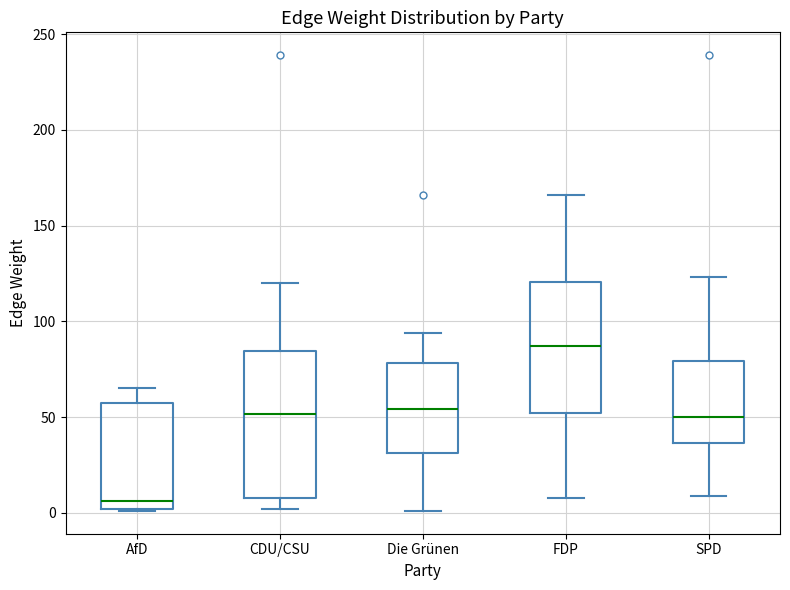

Reading left to right, transcribe this box plot: for each box, give where its median line is, the range the box spans, and where its two whiskers end, as read against the y-axis. The values are not printed on the chart, so give them approximately, as read against the axis.

AfD: median 5, box 0 to 60, whiskers 0 to 65
CDU/CSU: median 50, box 10 to 85, whiskers 0 to 120
Die Grünen: median 55, box 30 to 80, whiskers 0 to 95
FDP: median 85, box 50 to 120, whiskers 10 to 165
SPD: median 50, box 35 to 80, whiskers 10 to 125